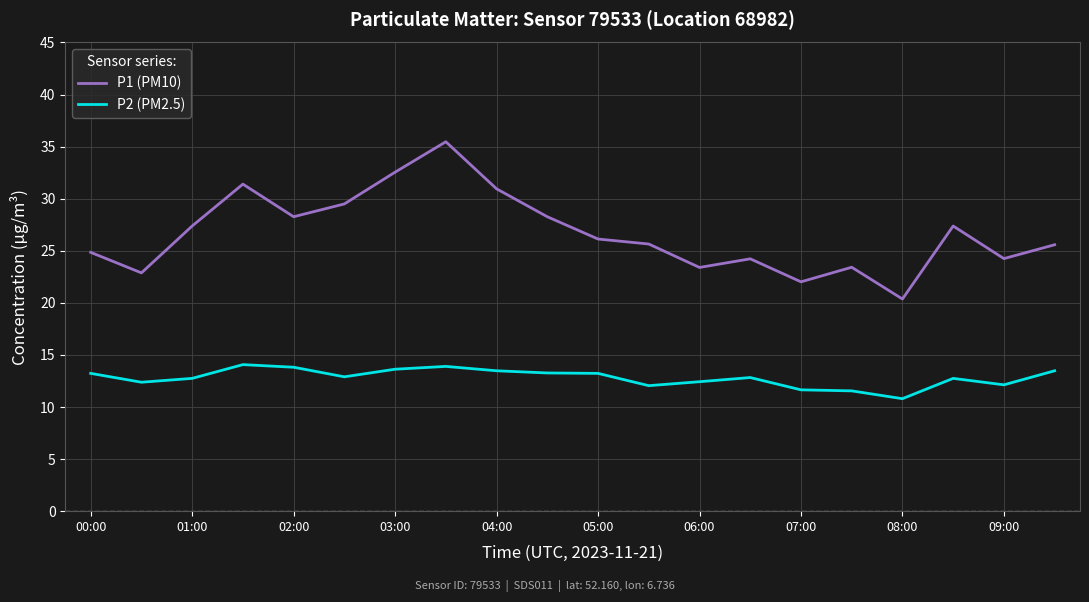

Which series has the largest total across all categories?

P1 (PM10)